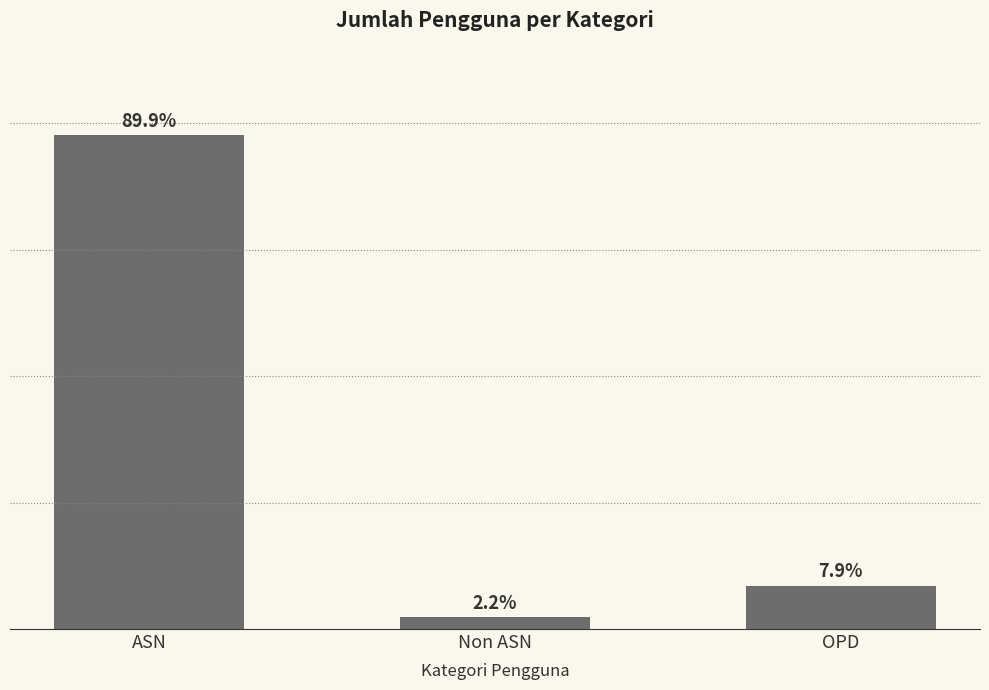

The chart shows a value of 86 at OPD. True or false?

True